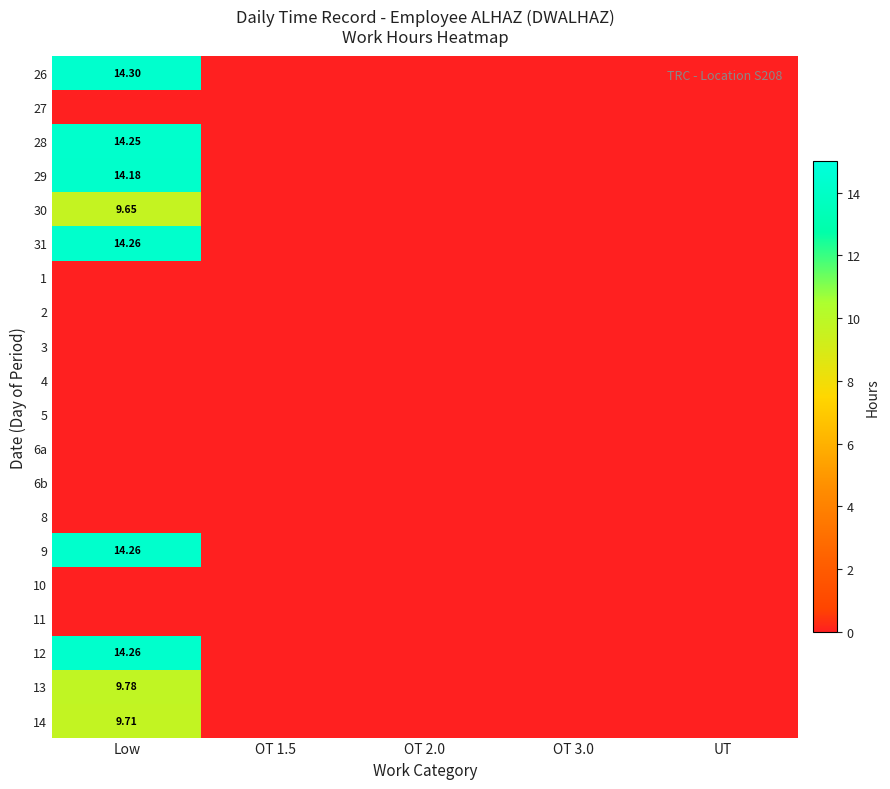

Is it true that 4 equals 0.0 at OT 2.0?

True